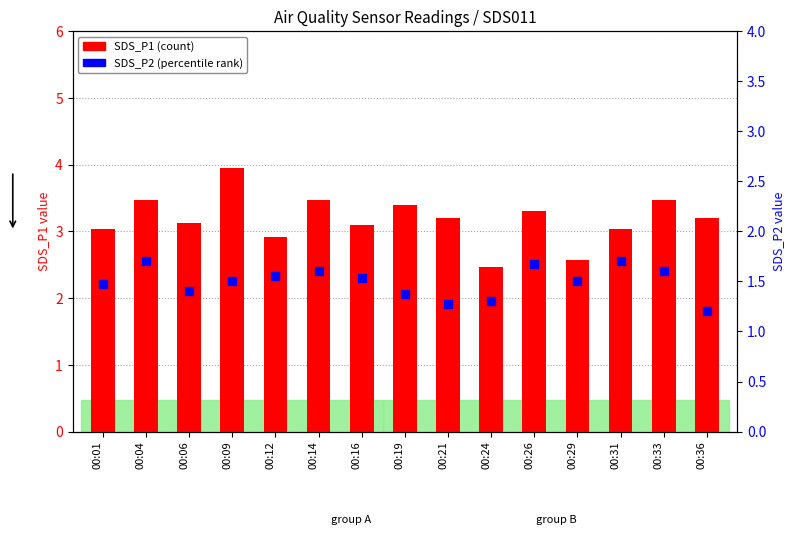

At which category is the sum across all series the highest?

00:09